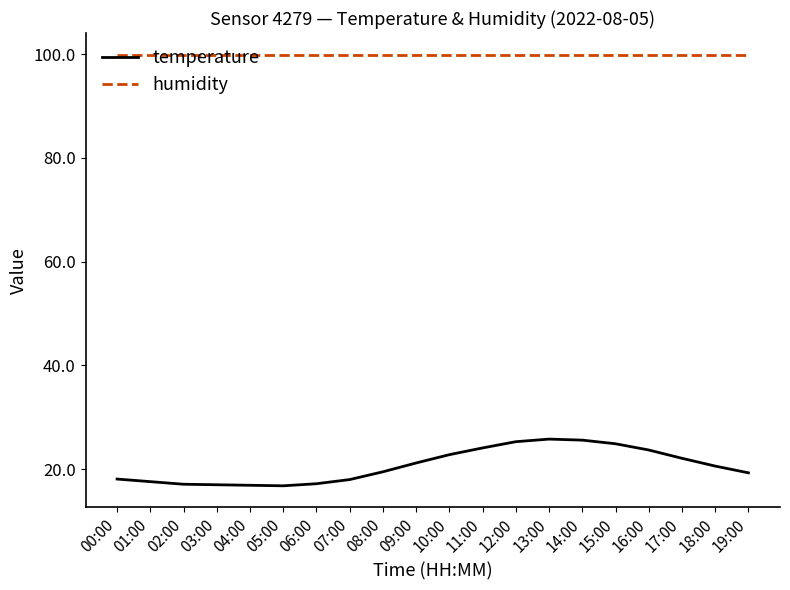

What is the sum of all temperature values?

413.6